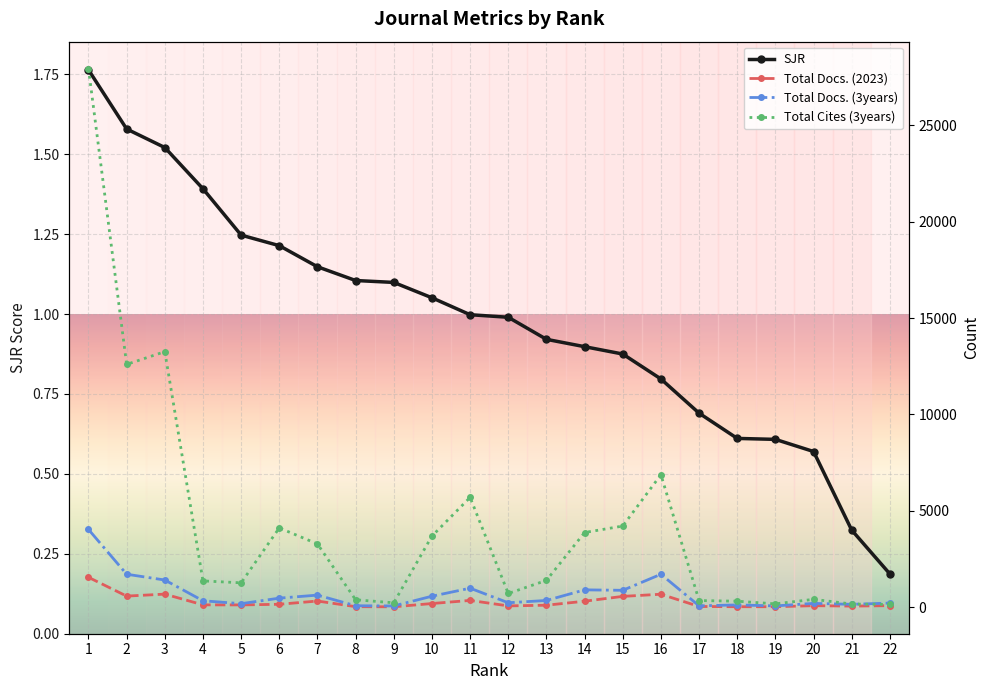

The value of Total Docs. (2023) at 20 is 103.0. True or false?

False